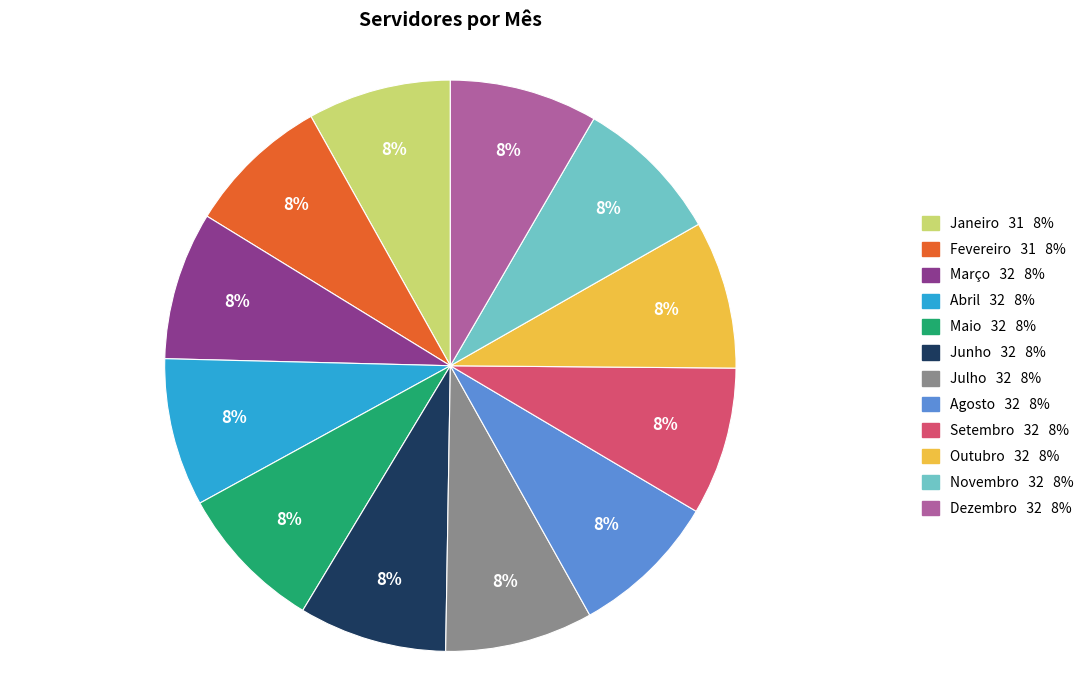

Is it true that Setembro is 8% of the pie?

True